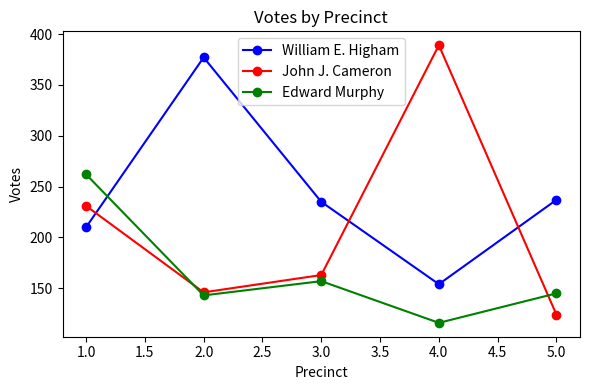

How many intersections are there between William E. Higham and Edward Murphy?

1